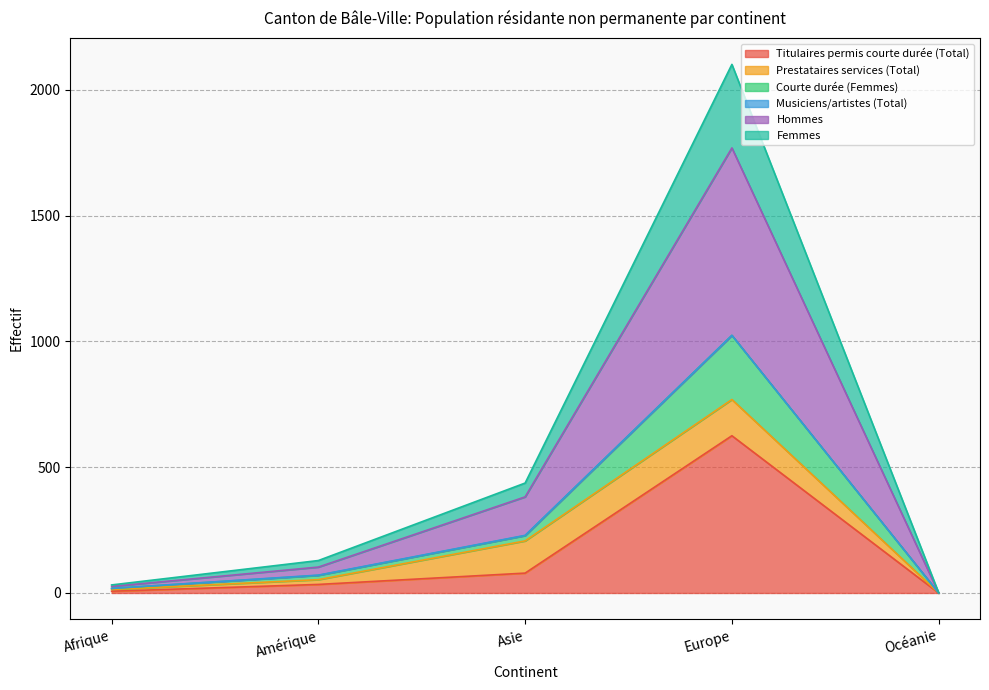

Which label corresponds to the smallest value in the chart?

Océanie